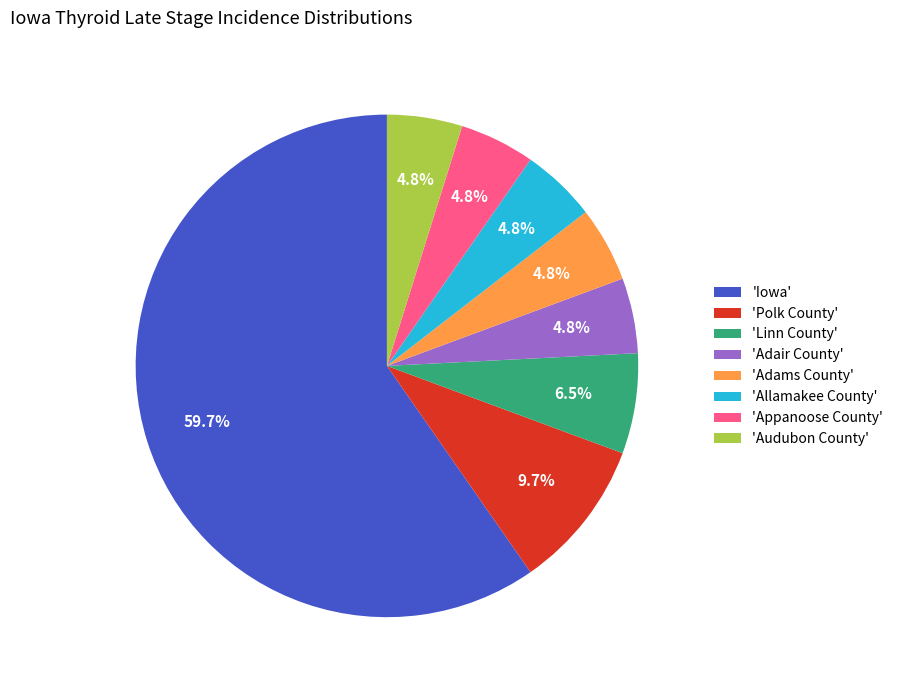

Between 'Iowa' and 'Adams County', which is larger?

'Iowa'